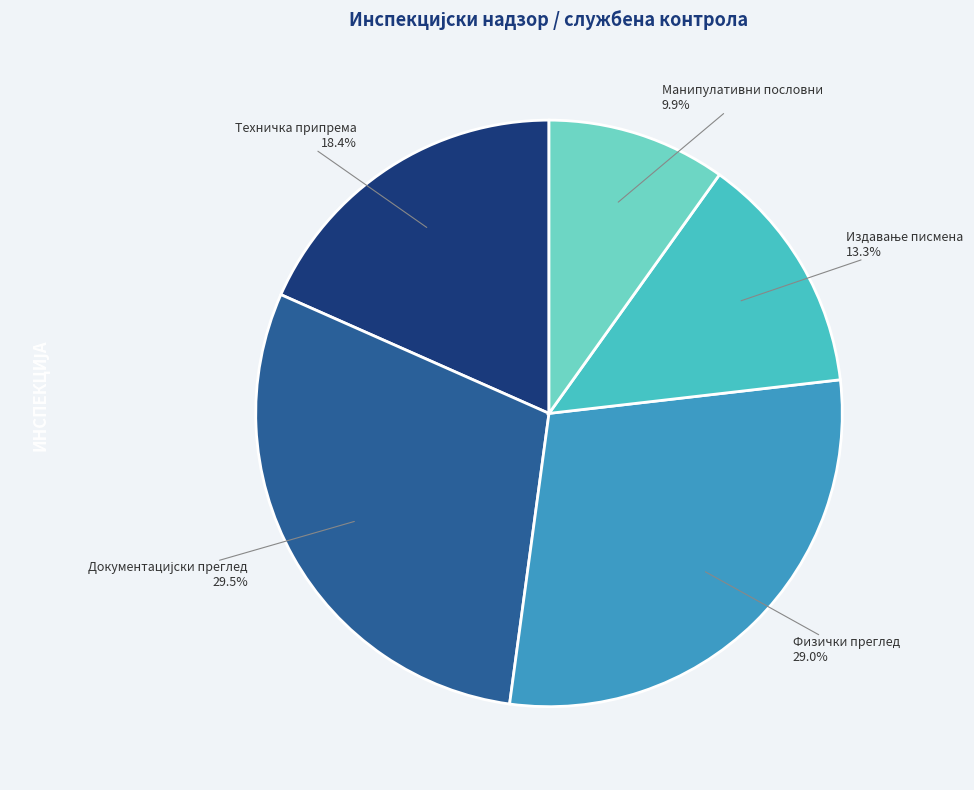

Is there a majority slice in this chart?

No